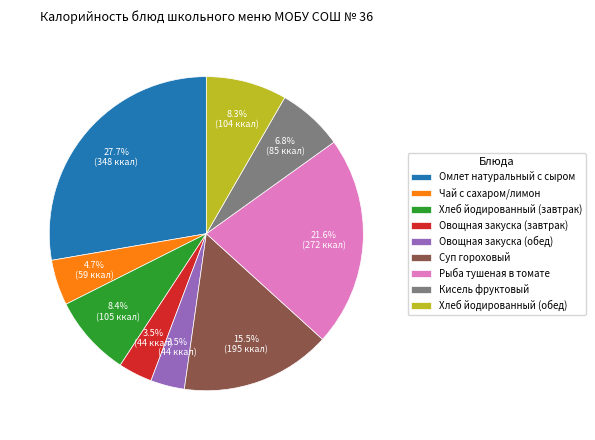

What is the ratio of the value at Хлеб йодированный (обед) to the value at Хлеб йодированный (завтрак)?

1.0